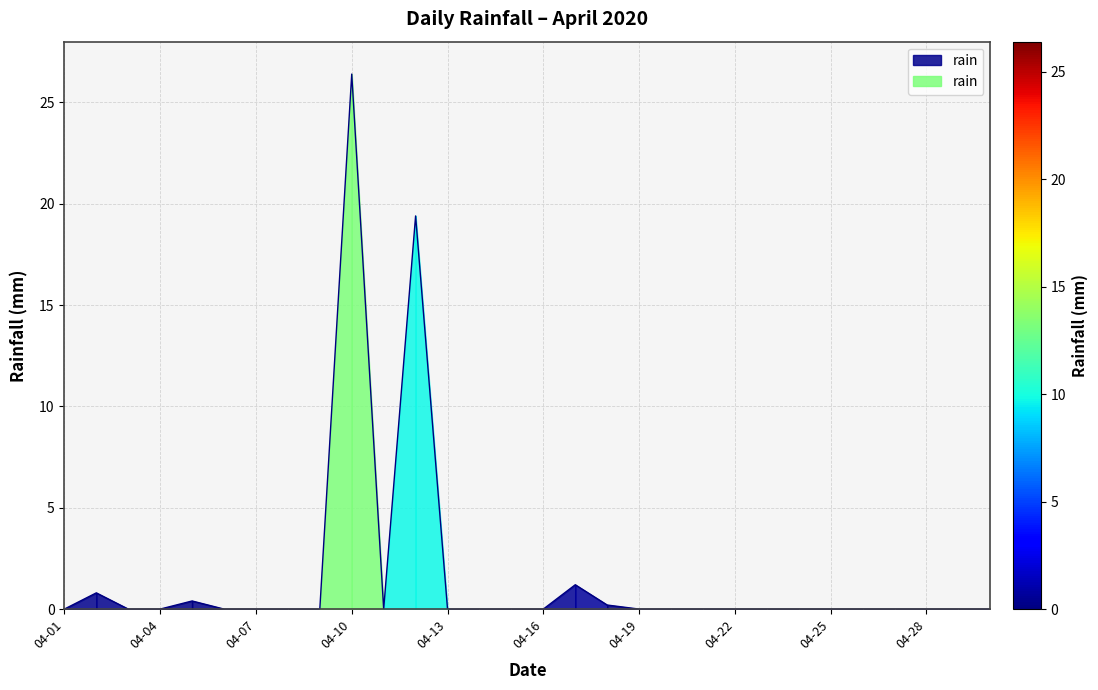

The value at 2020-04-08 is -14.9. True or false?

False